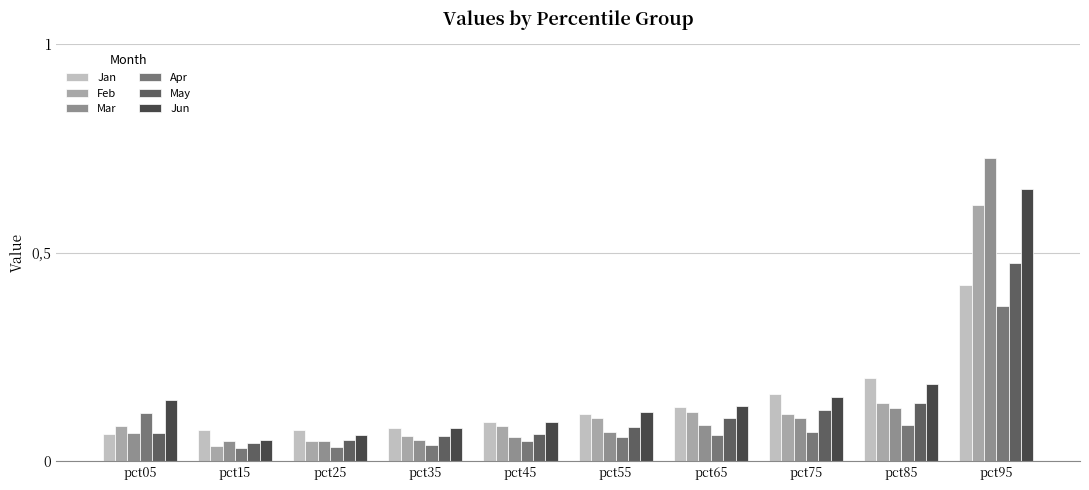

True or false: May has a value of 0.0 at pct15.

True